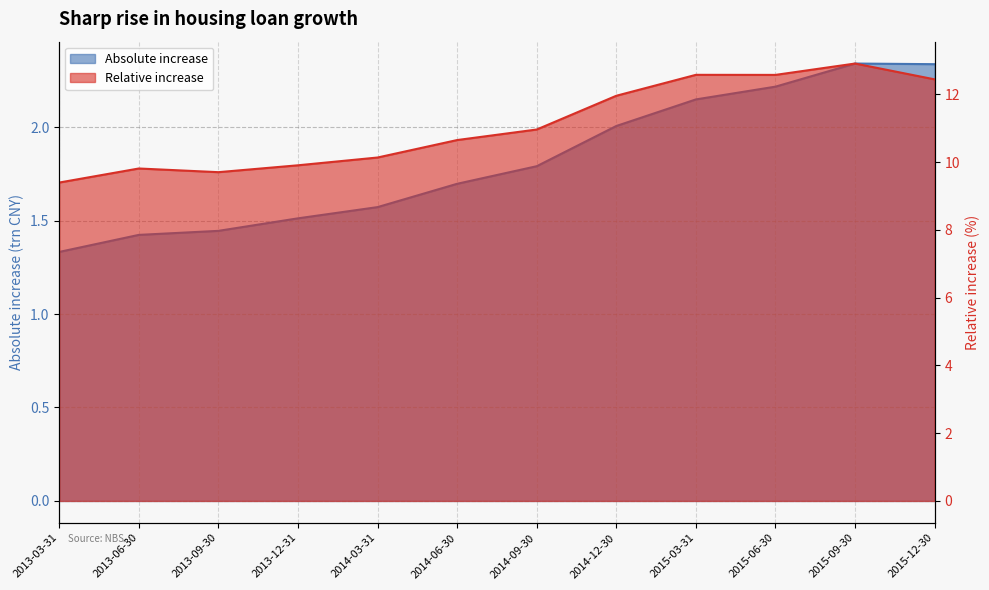

Does the chart have visible grid lines?

Yes